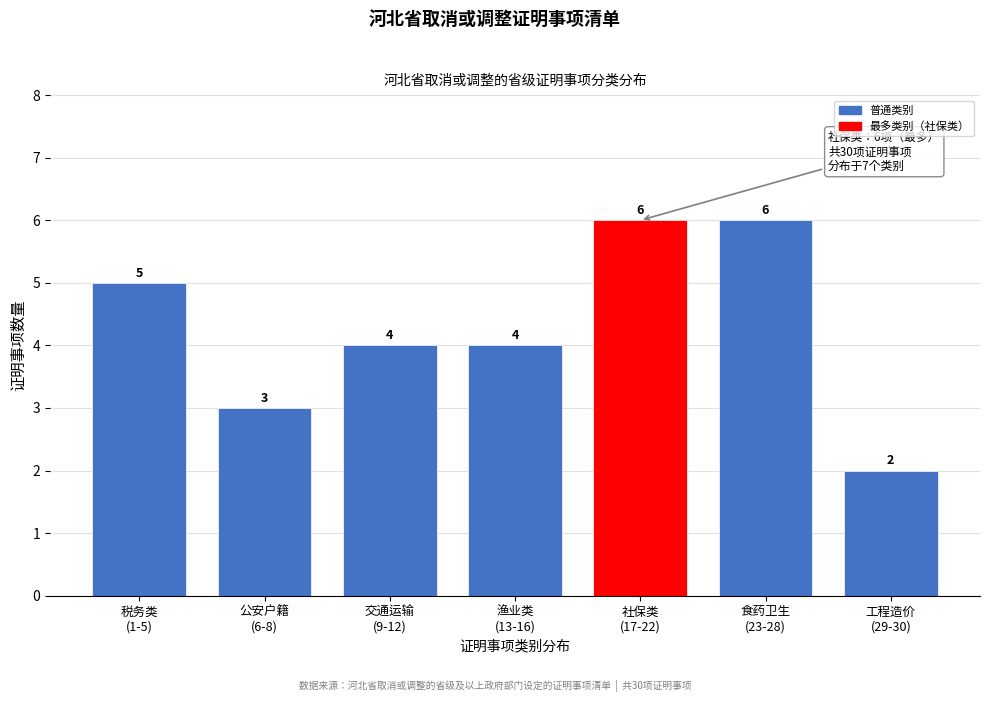

Reading right to left, transcribe all the data shown in this chart.

2	6	6	4	4	3	5